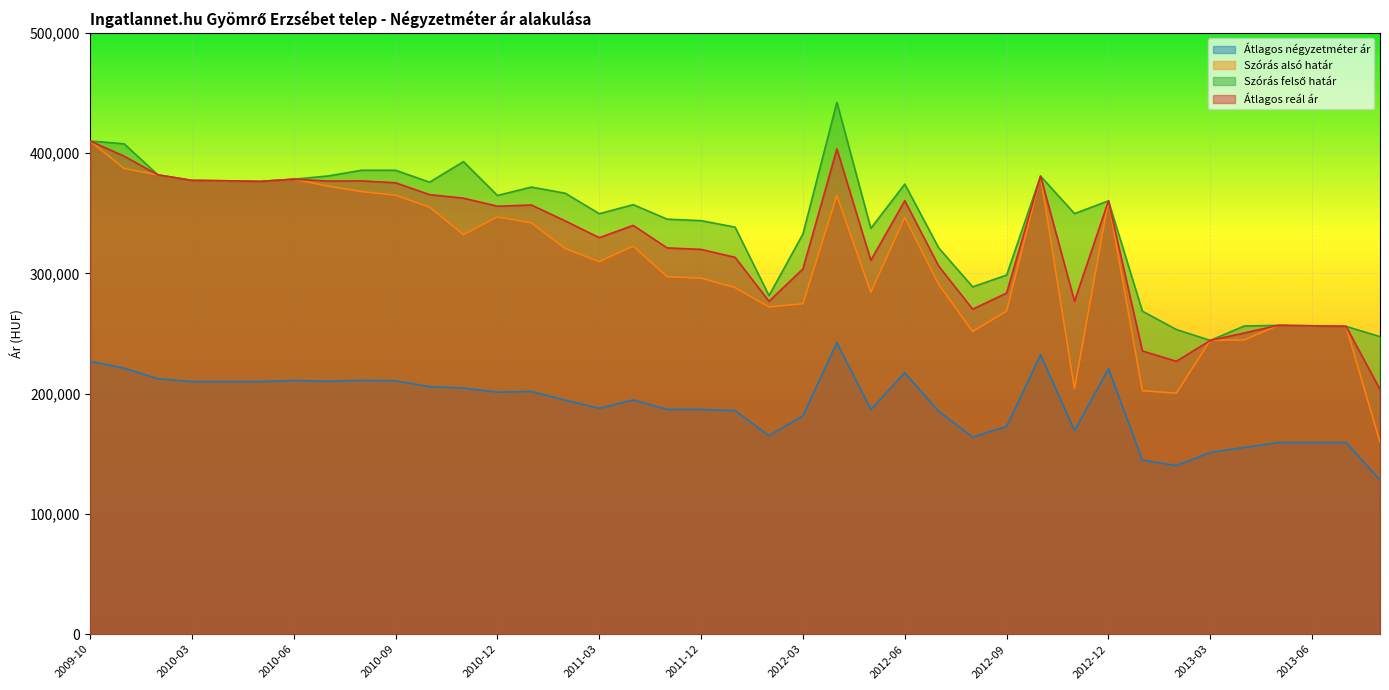

True or false: Szórás alsó határ has a value of 77158 at 2010-11.

False